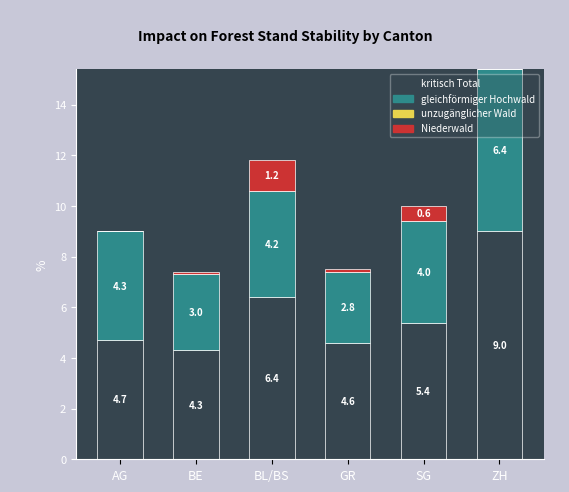

At which category is the sum across all series the highest?

ZH